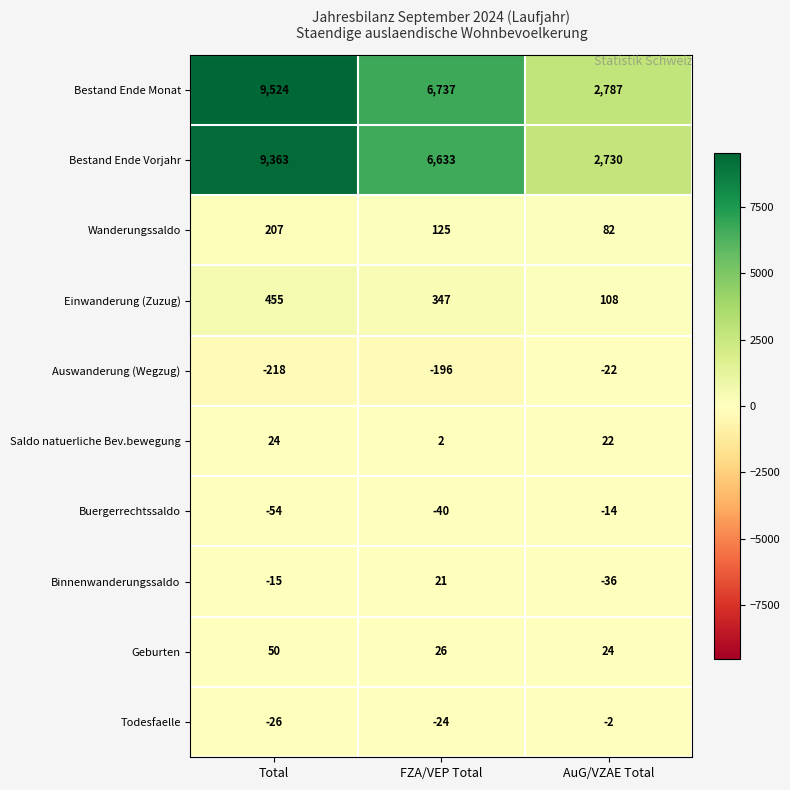

How many data points does each series have?

3